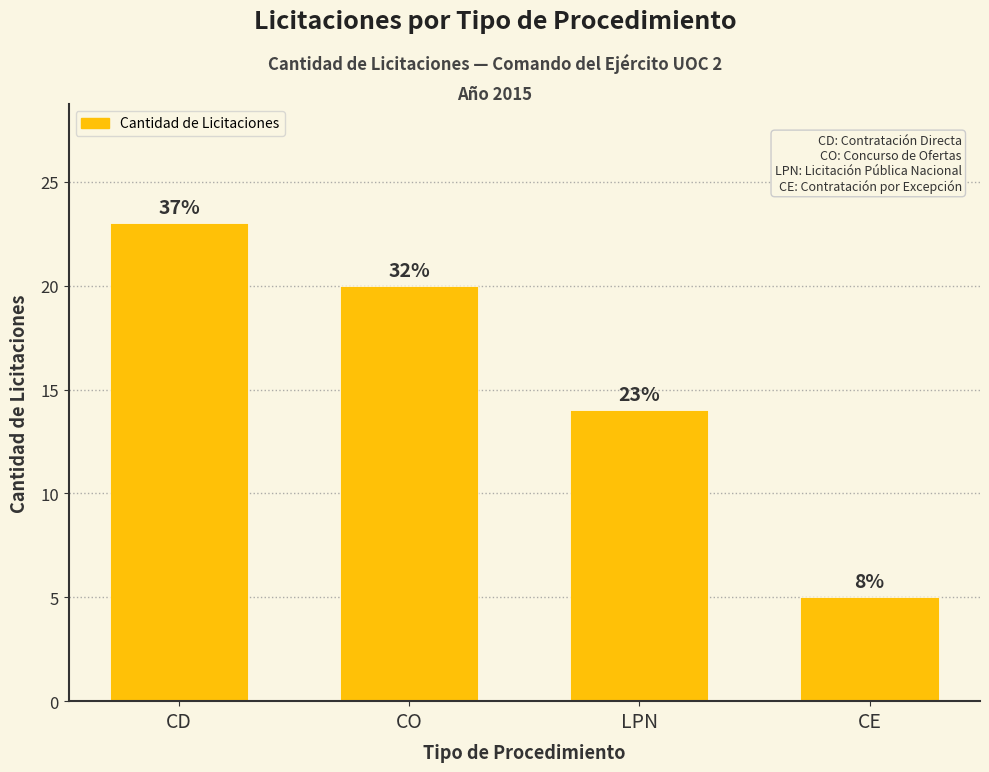

The chart shows a value of 14 at LPN. True or false?

True